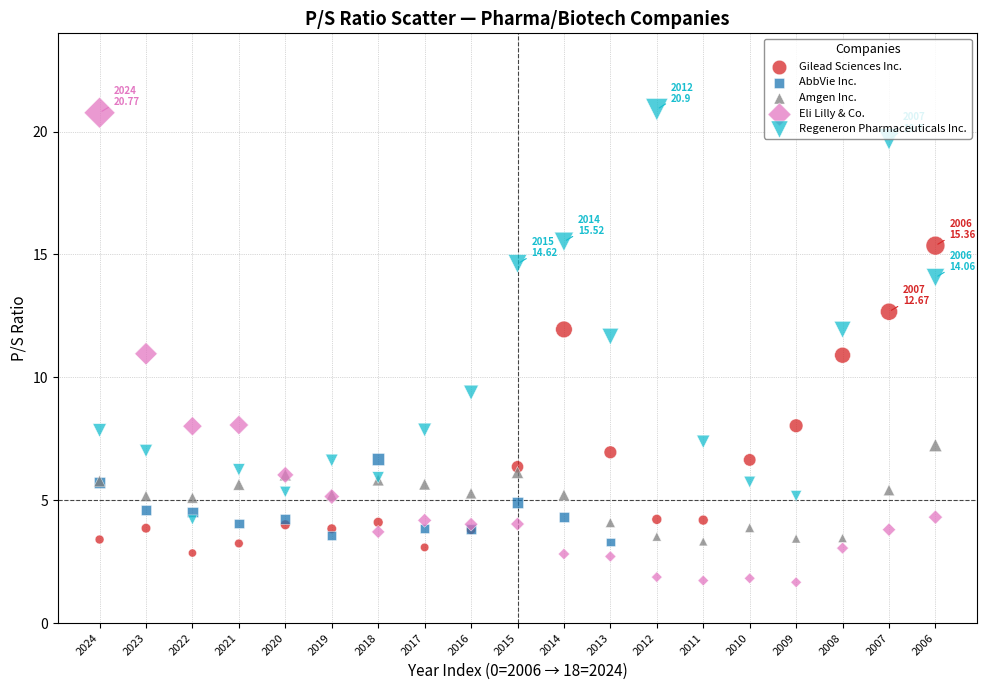

Which series has the largest Y range (max minus min)?

Eli Lilly & Co.